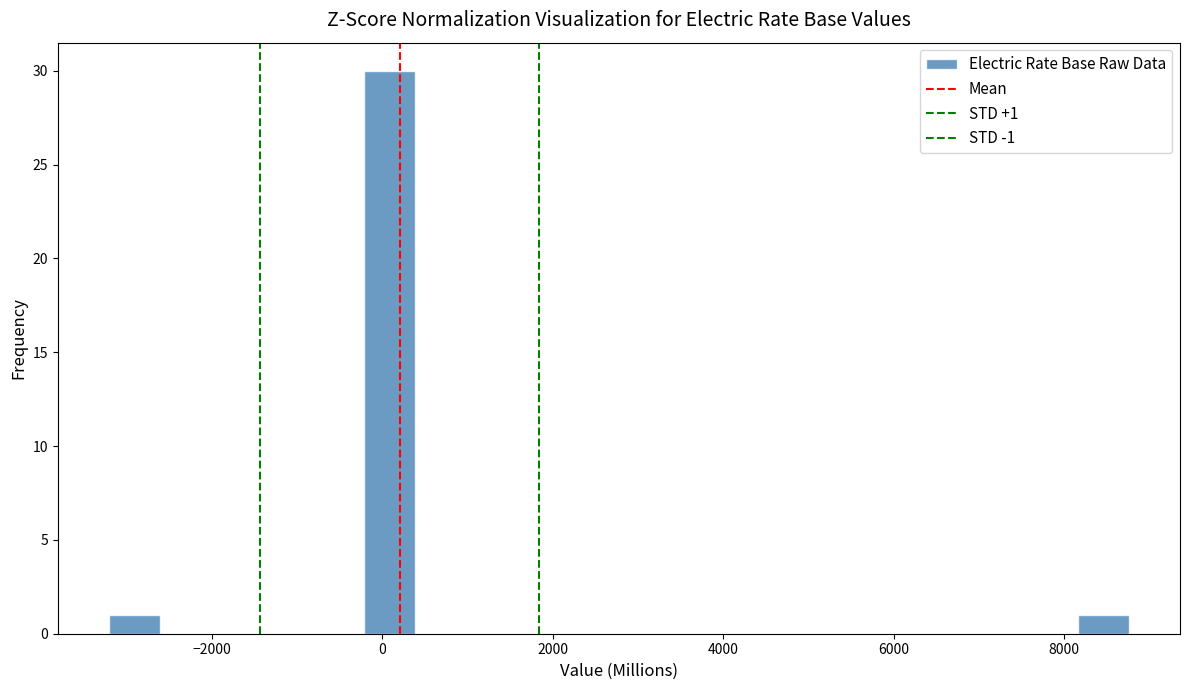

Around what value on the x-axis is the tallest bar? Give the approximate position of its centre, as read against the axis.

0